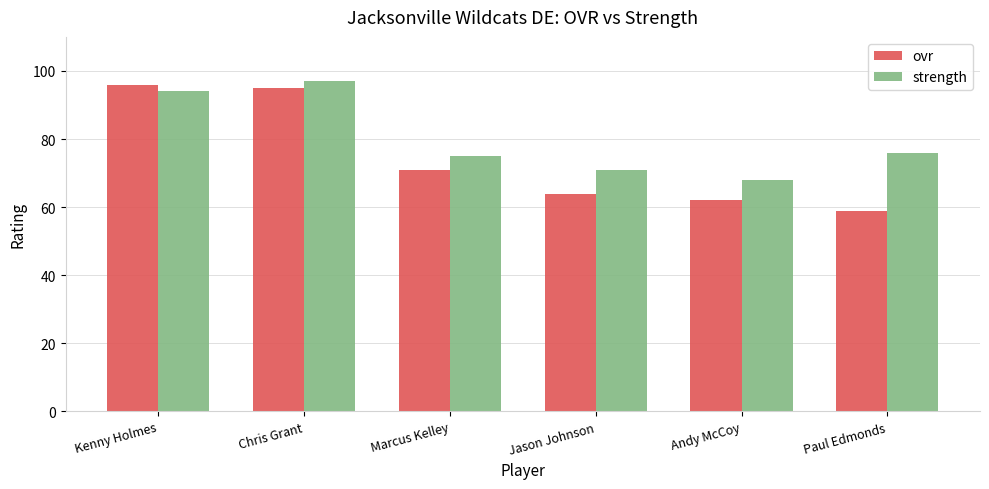

What is the greatest value displayed?

97